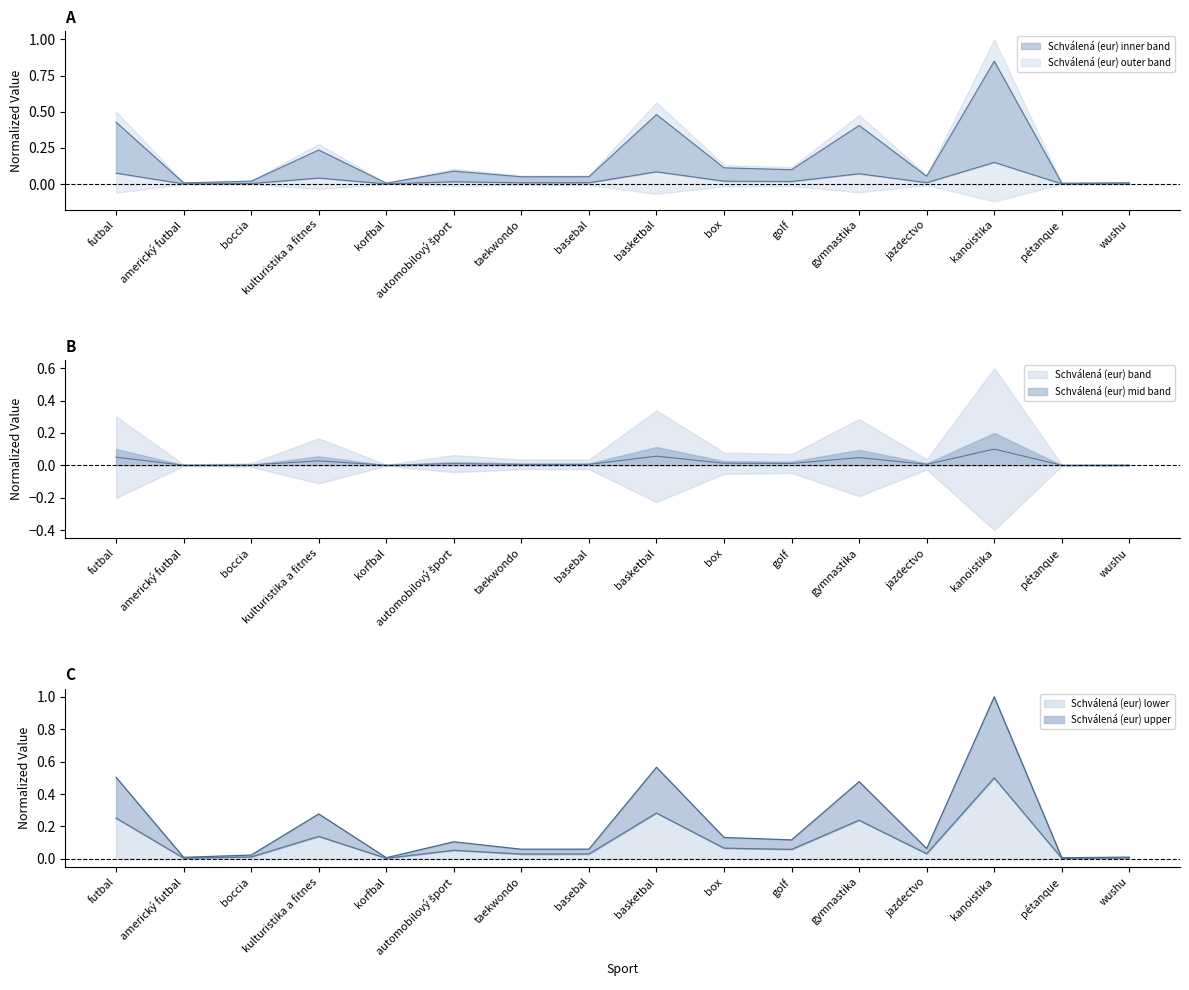

Where is the first local minimum?

americký futbal